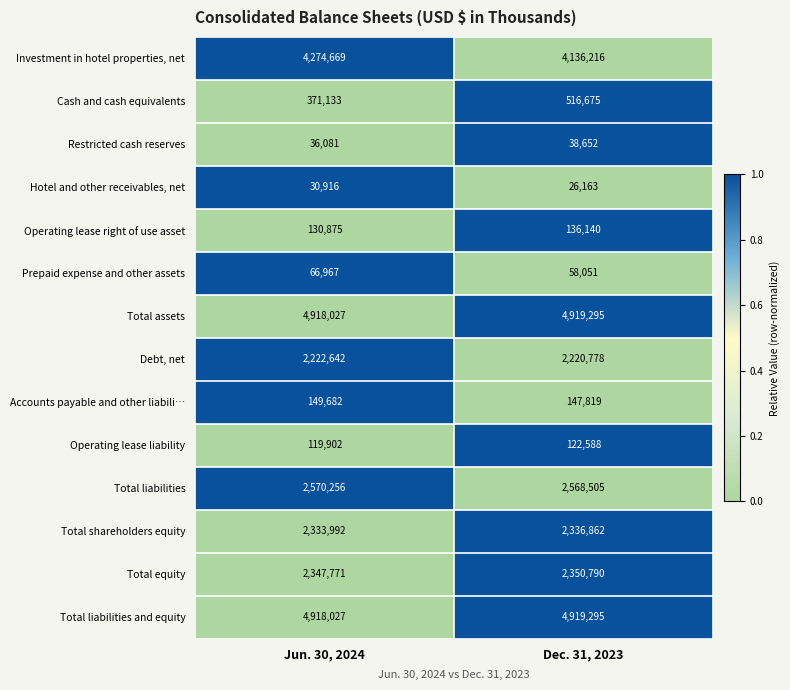

What is the total value across all series at Dec. 31, 2023?

24497829